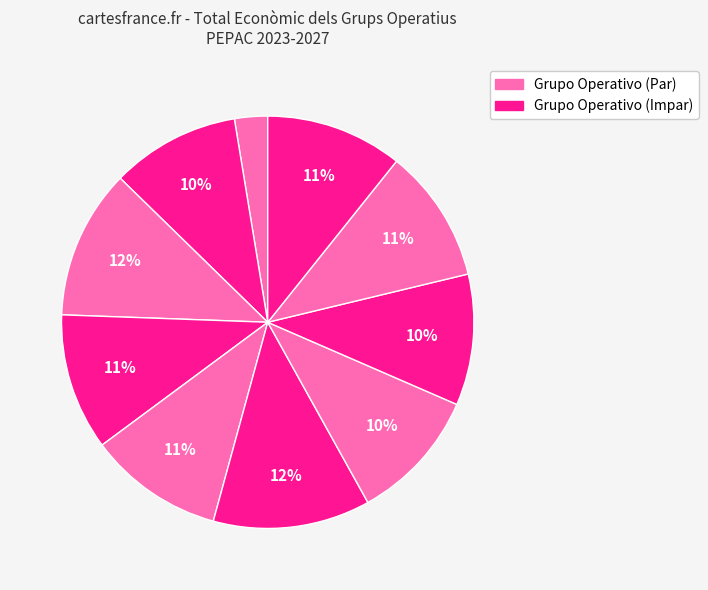

Count the number of slices in the pie.

10